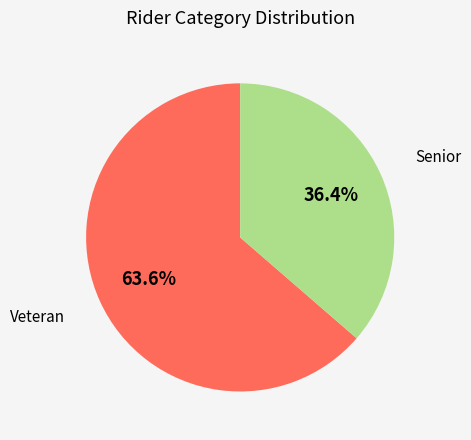

How many segments does this pie chart have?

2